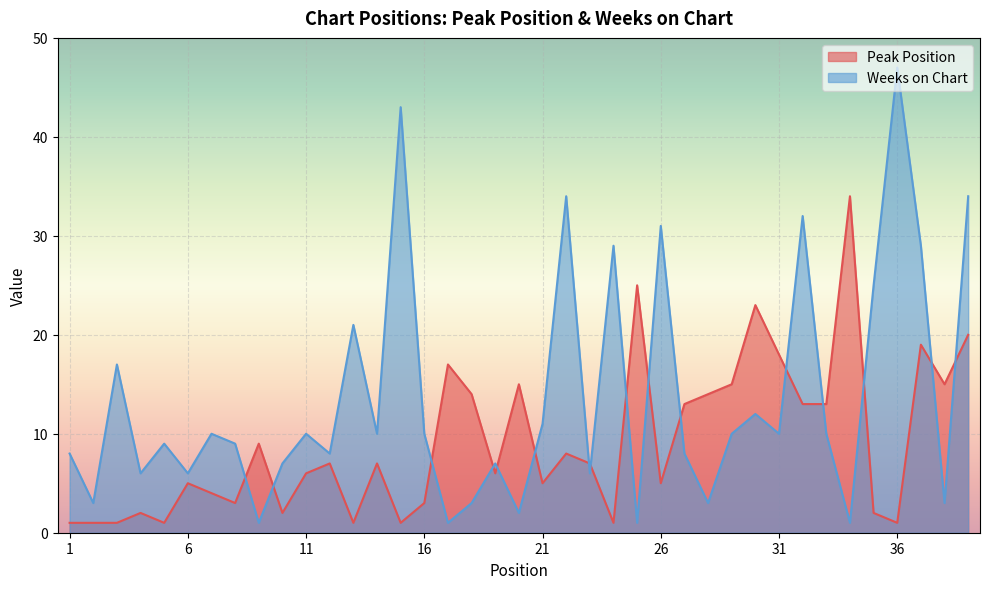

Reading left to right, list all the values displayed in this chart.

Peak Position: 1=1	2=1	3=1	4=2	5=1	6=5	7=4	8=3	9=9	10=2	11=6	12=7	13=1	14=7	15=1	16=3	17=17	18=14	19=6	20=15	21=5	22=8	23=7	24=1	25=25	26=5	27=13	28=14	29=15	30=23	31=18	32=13	33=13	34=34	35=2	36=1	37=19	38=15	39=20
Weeks on Chart: 1=8	2=3	3=17	4=6	5=9	6=6	7=10	8=9	9=1	10=7	11=10	12=8	13=21	14=10	15=43	16=10	17=1	18=3	19=7	20=2	21=11	22=34	23=6	24=29	25=1	26=31	27=8	28=3	29=10	30=12	31=10	32=32	33=10	34=1	35=25	36=47	37=29	38=3	39=34